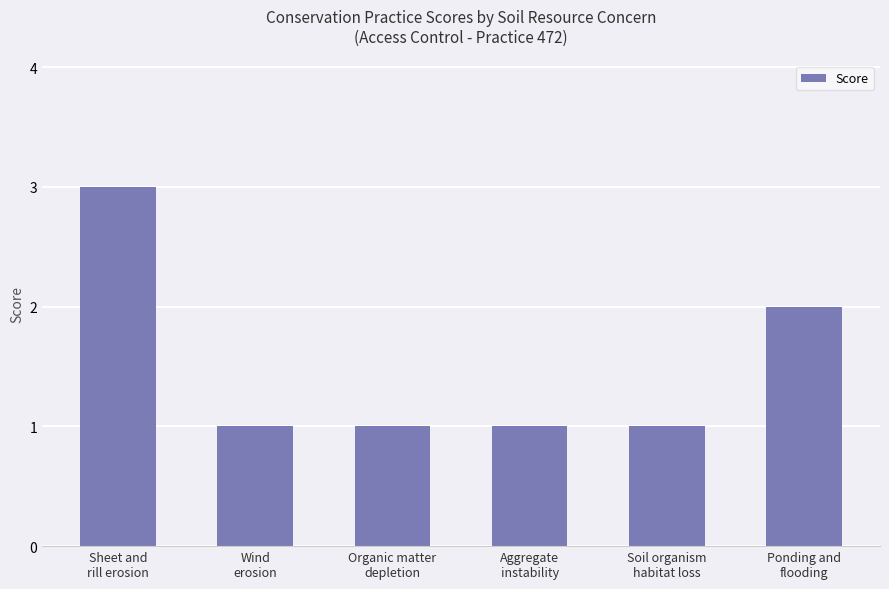

What is the minimum value shown in the chart?

1